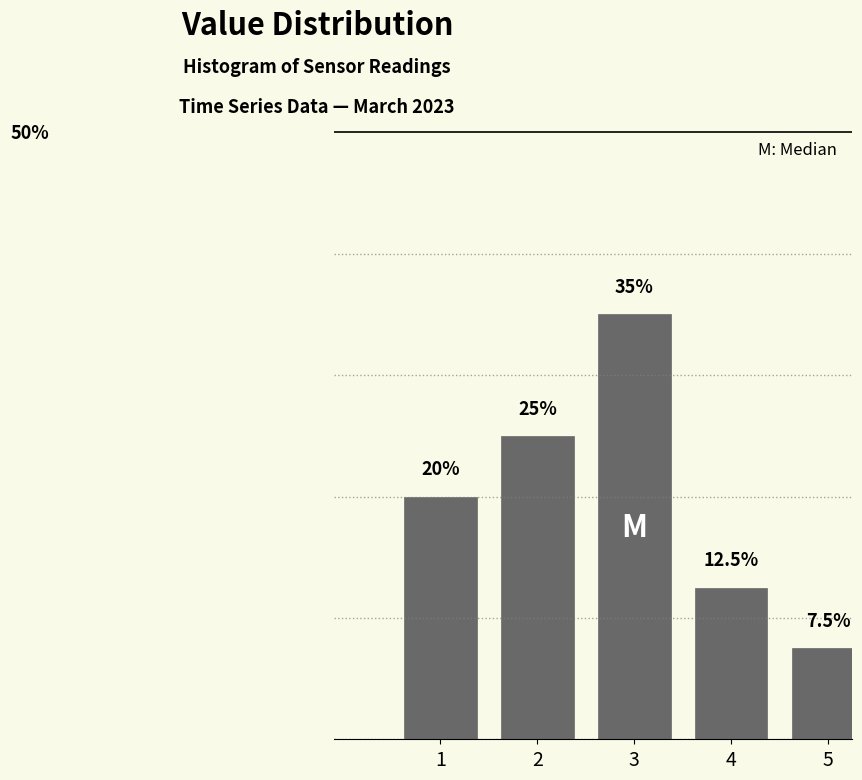

Rank the categories by value from highest to lowest.

3, 2, 1, 4, 5